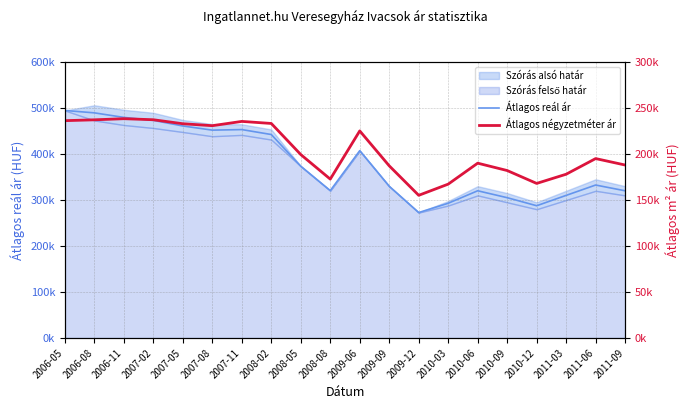

What is the approximate value of Átlagos négyzetméter ár at 2008-08, to the nearest 10?

172680